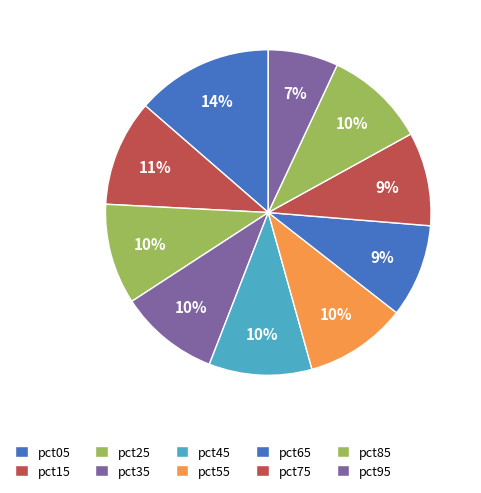

To the nearest percent, what portion does pct55 represent?

10%